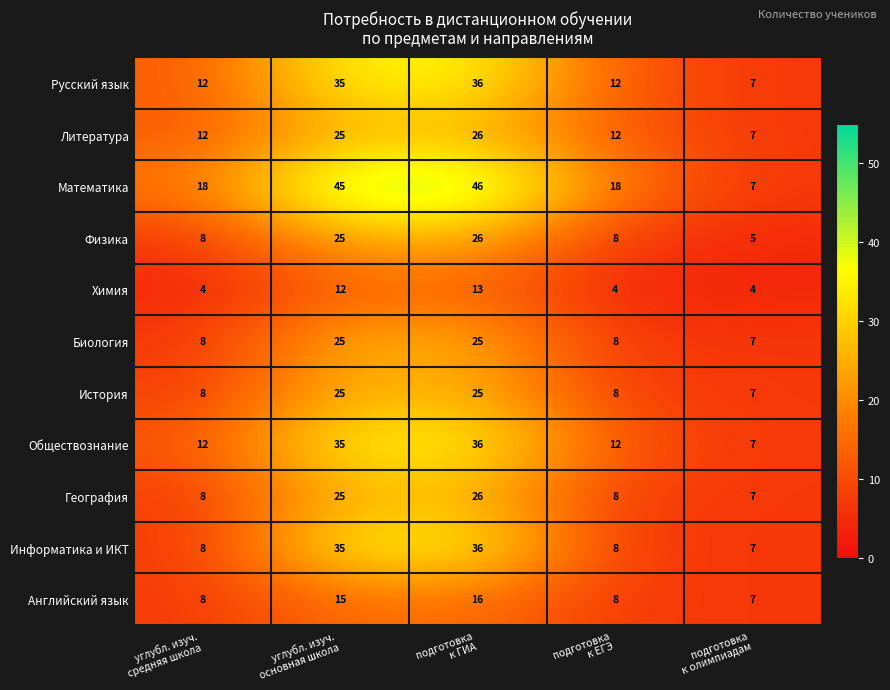

How many values in the Обществознание series are below 12?

1